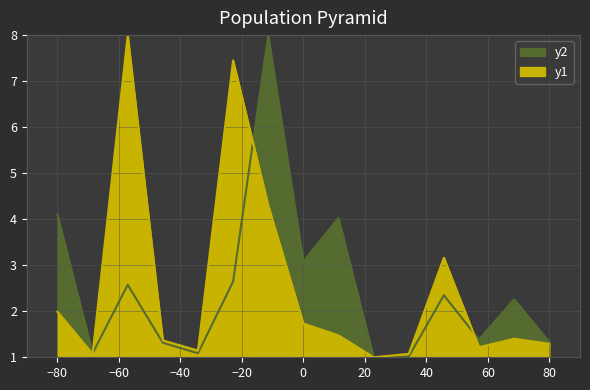

True or false: Citable Docs. (3years) and Total Docs. (3years) cross at least once.

True